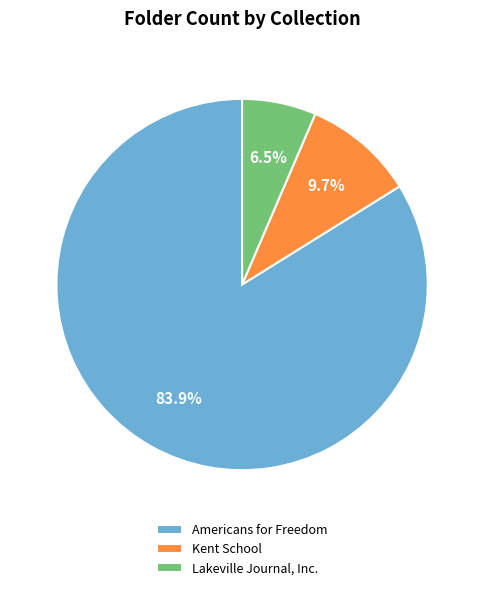

Which category has the smallest portion of the pie?

Lakeville Journal, Inc.